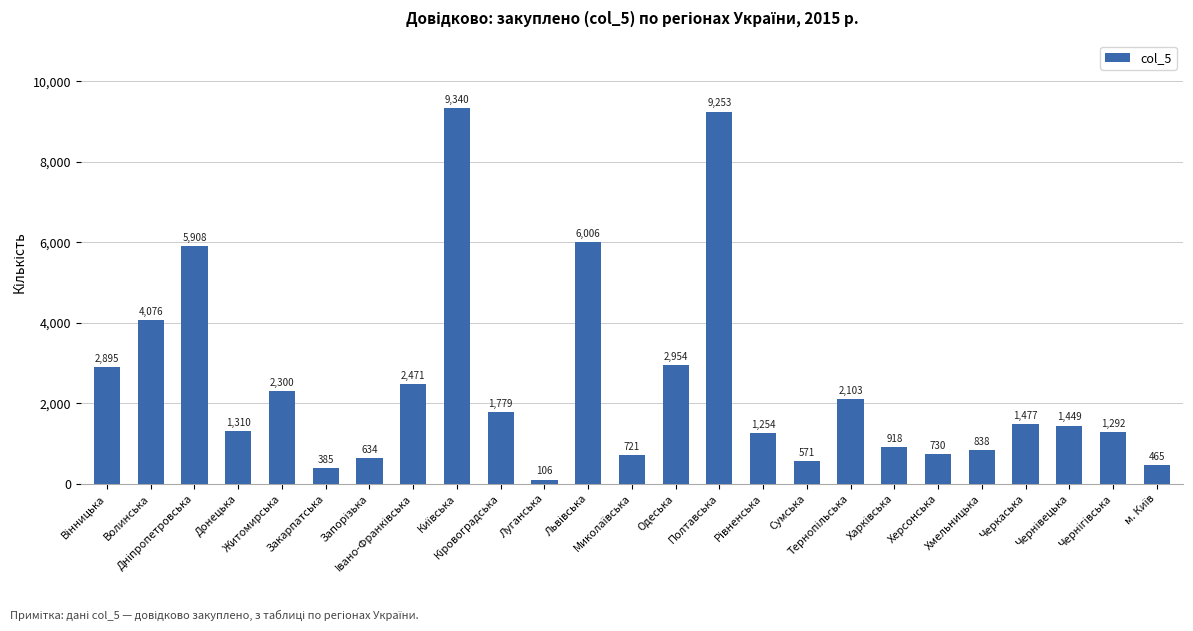

At which label is the value closest to 4723?

Волинська